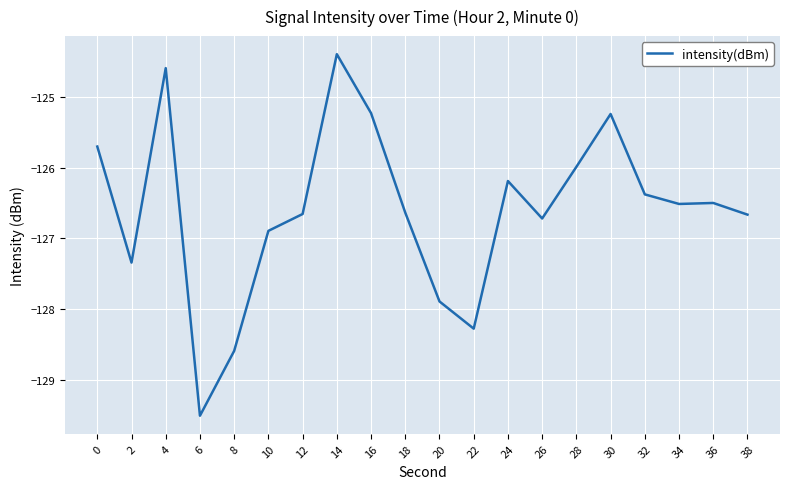

What is the change in value from 36 to 38?

-0.2